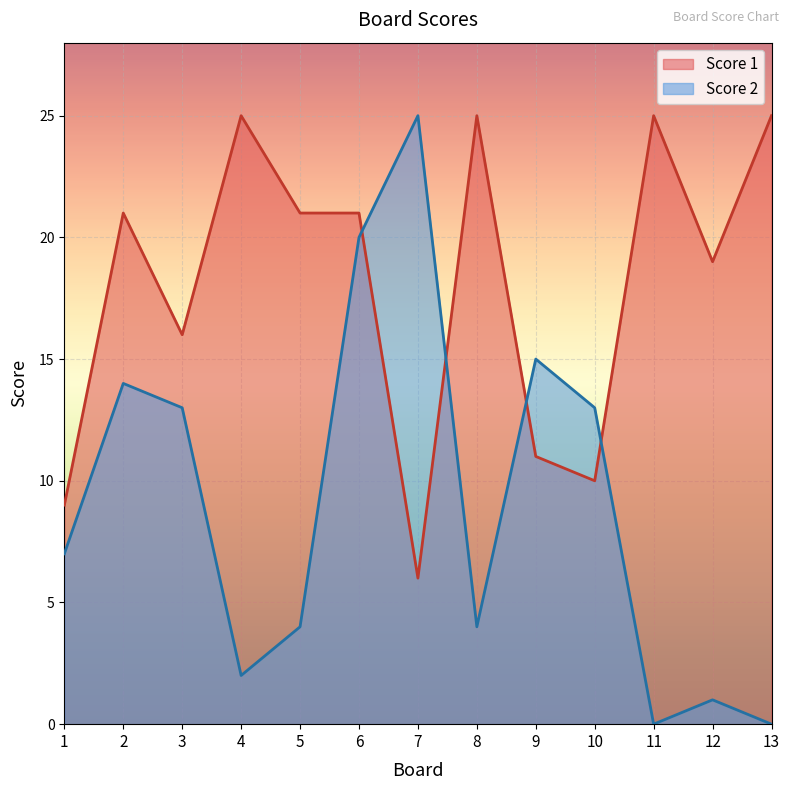

At which category does Score 1 reach its first local valley?

3